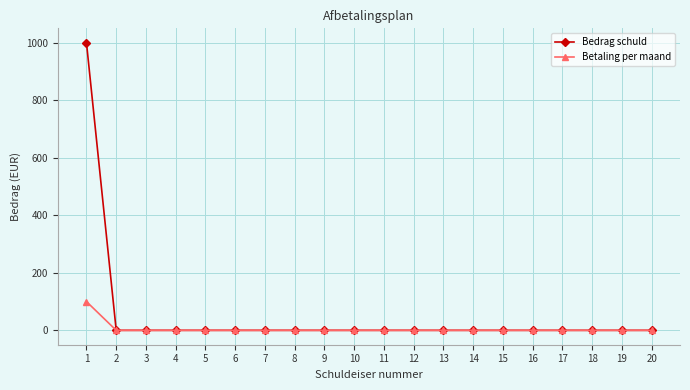

Which series has the largest total across all categories?

Bedrag schuld